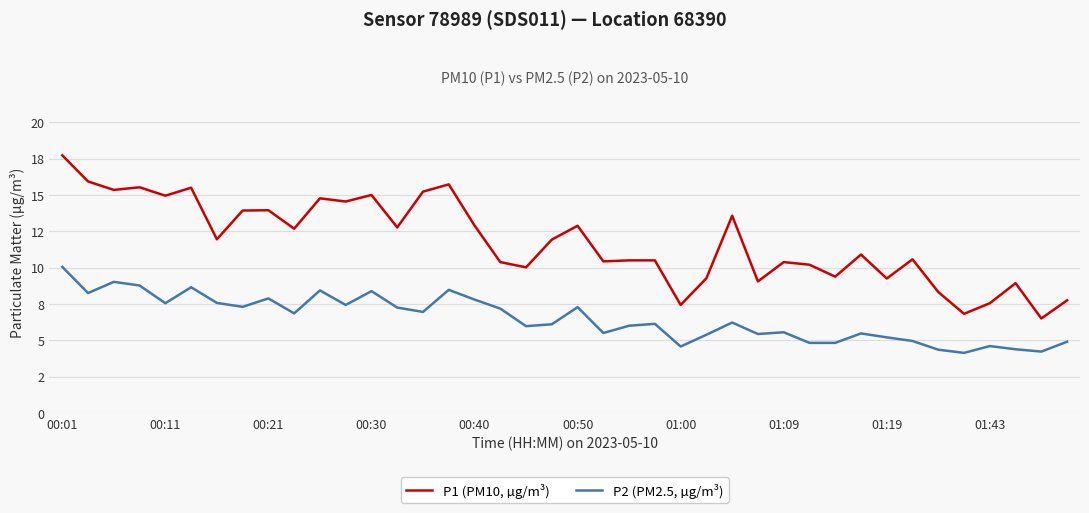

In P1 (PM10, µg/m³), how many points are higher than both neighbors (excluding endpoints)?

12